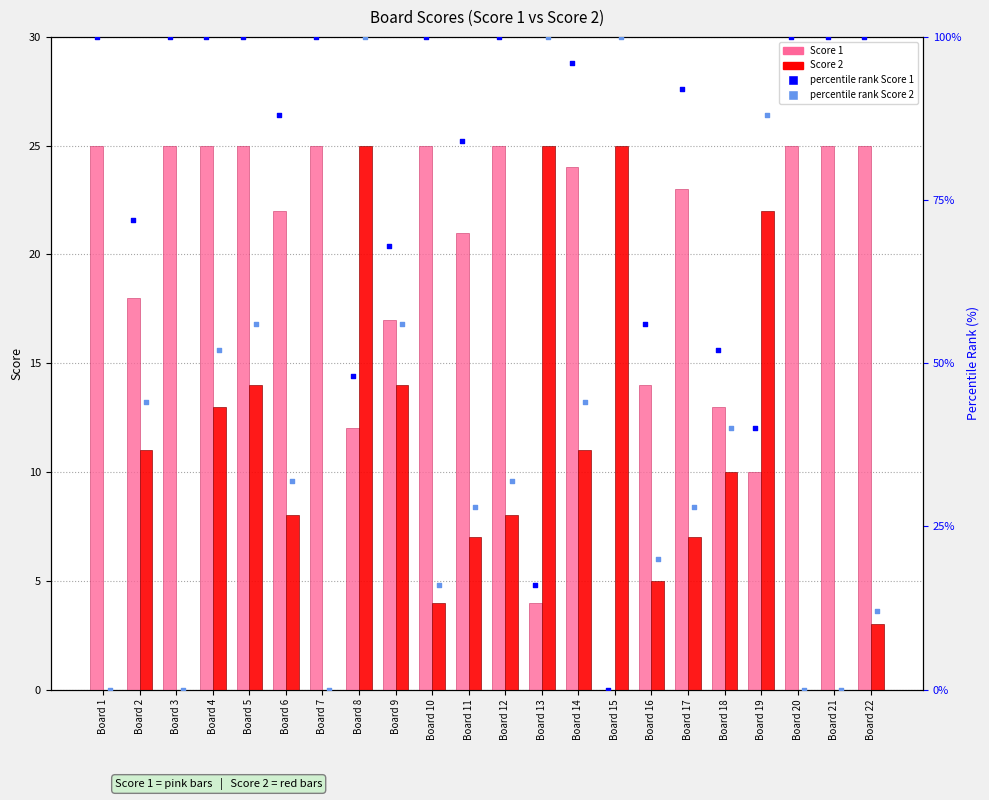

Which series reaches the minimum Y coordinate?

Score 1